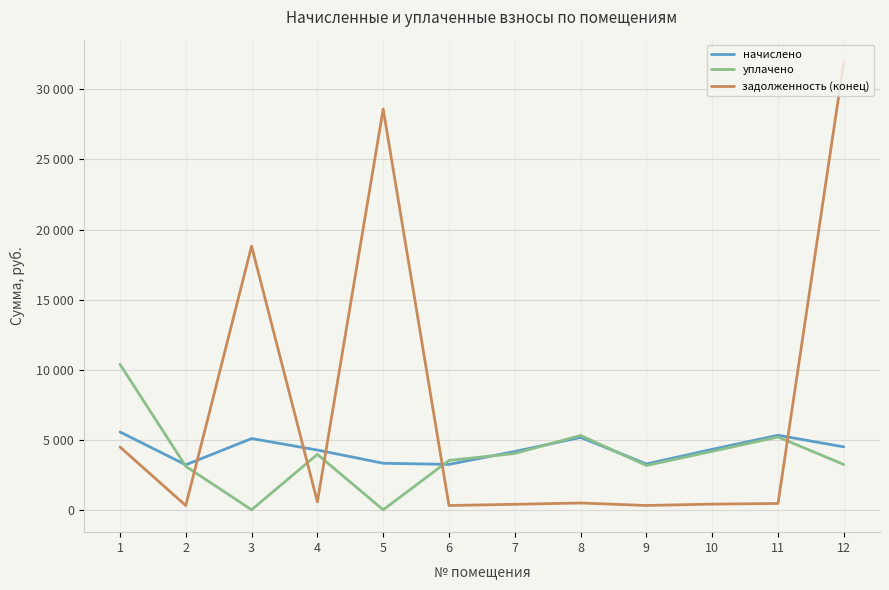

What is the difference between the задолженность (конец) values at 3 and 9?

18508.7